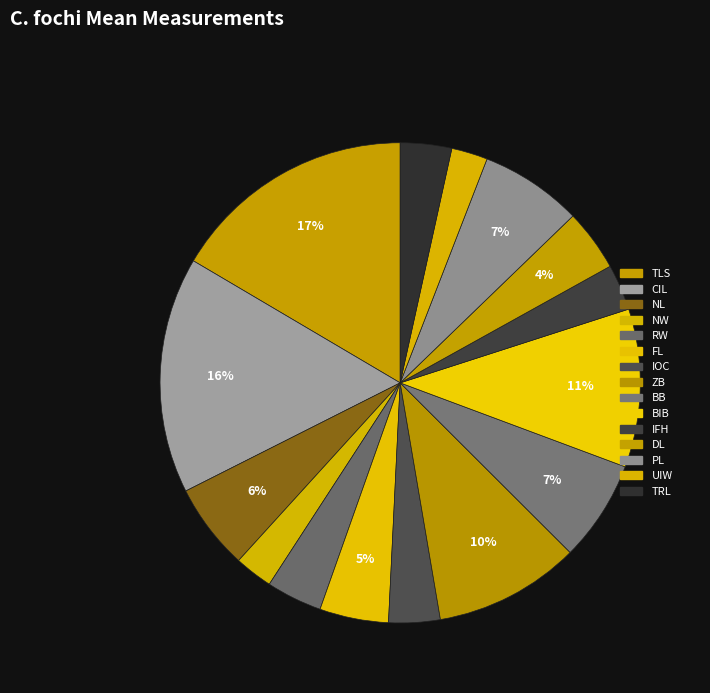

Does any single category account for the majority?

No